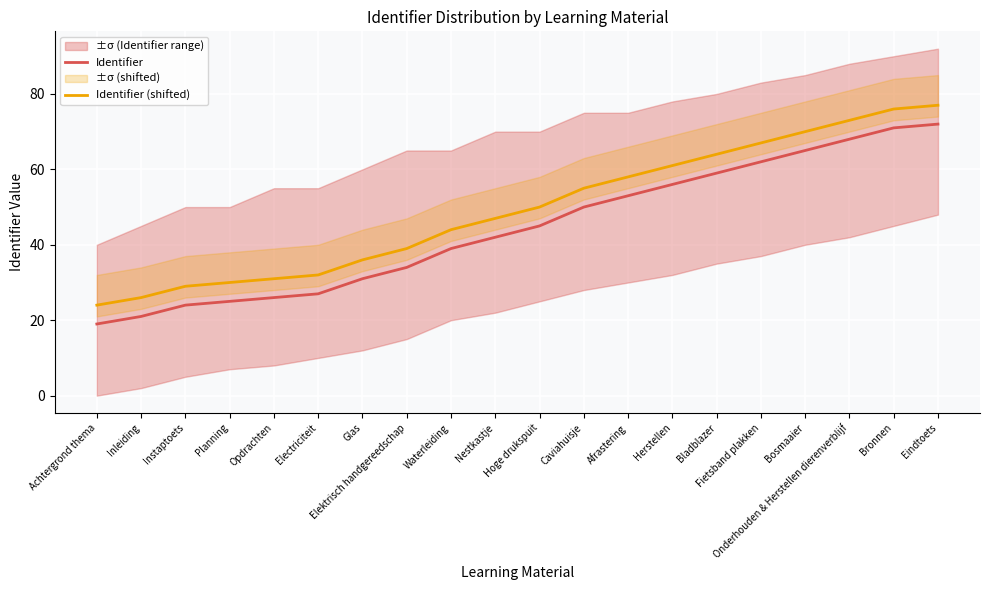

True or false: Identifier and Identifier (shifted) intersect in this chart.

False